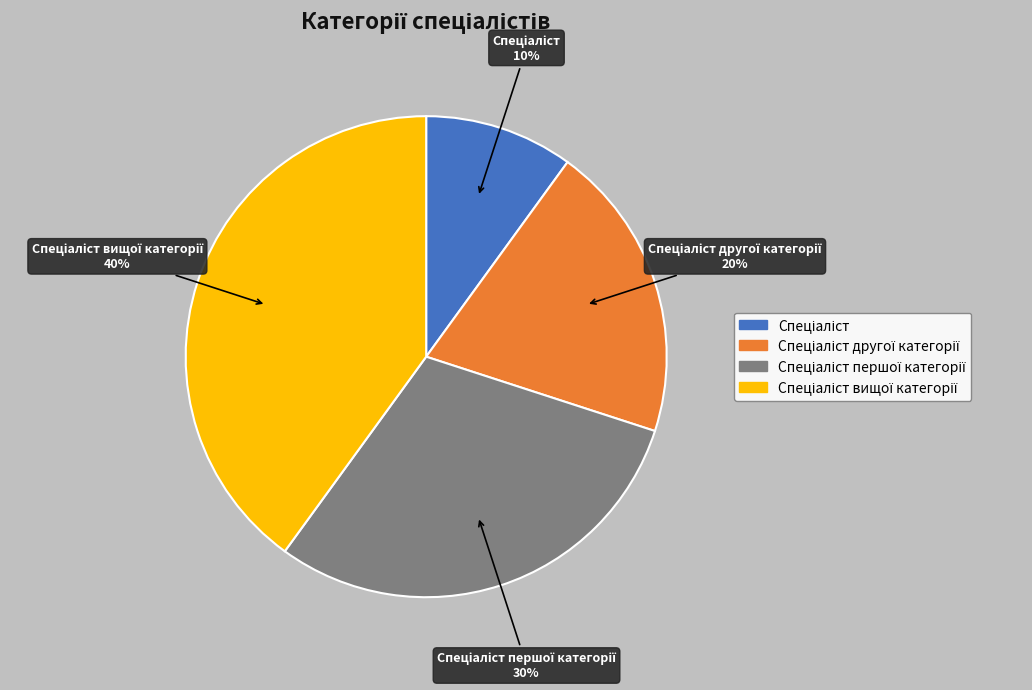

Does any single category account for the majority?

No